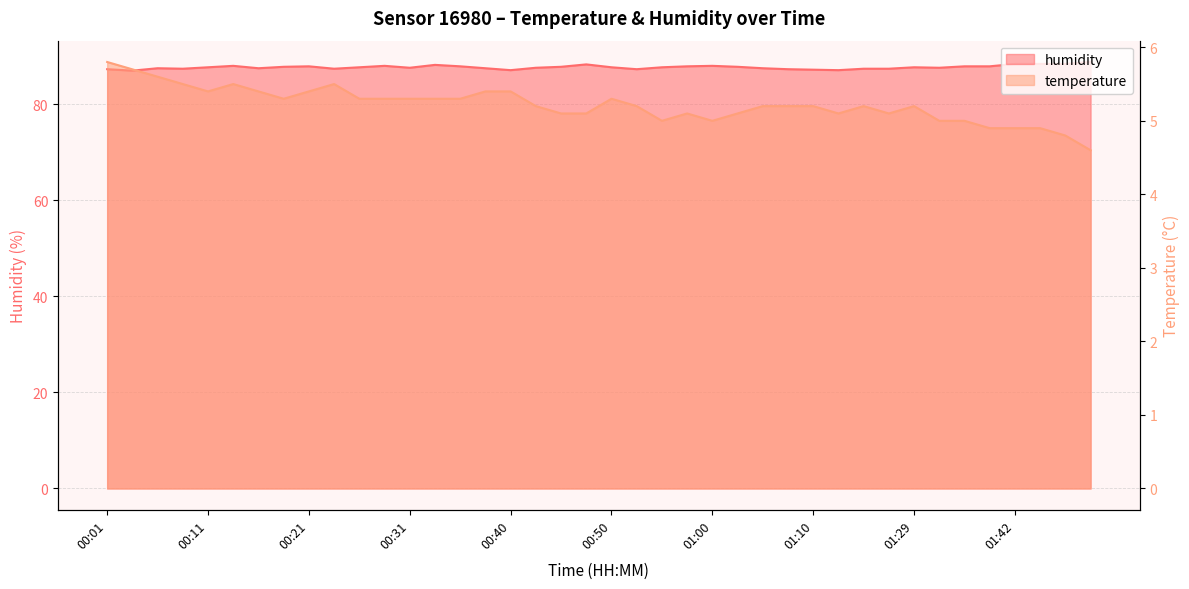

Reading right to left, list all the values displayed in this chart.

temperature: 01:49=4.6	01:47=4.8	01:44=4.9	01:42=4.9	01:39=4.9	01:36=5.0	01:34=5.0	01:29=5.2	01:23=5.1	01:18=5.2	01:15=5.1	01:10=5.2	01:07=5.2	01:05=5.2	01:02=5.1	01:00=5.0	00:57=5.1	00:55=5.0	00:53=5.2	00:50=5.3	00:48=5.1	00:45=5.1	00:43=5.2	00:40=5.4	00:38=5.4	00:36=5.3	00:33=5.3	00:31=5.3	00:28=5.3	00:26=5.3	00:23=5.5	00:21=5.4	00:18=5.3	00:16=5.4	00:14=5.5	00:11=5.4	00:09=5.5	00:06=5.6	00:04=5.7	00:01=5.8
humidity: 01:49=88.8	01:47=88.4	01:44=88.4	01:42=88.4	01:39=87.9	01:36=87.9	01:34=87.6	01:29=87.7	01:23=87.4	01:18=87.4	01:15=87.1	01:10=87.2	01:07=87.3	01:05=87.5	01:02=87.8	01:00=88.0	00:57=87.9	00:55=87.7	00:53=87.3	00:50=87.7	00:48=88.3	00:45=87.8	00:43=87.6	00:40=87.1	00:38=87.5	00:36=87.9	00:33=88.2	00:31=87.6	00:28=88.0	00:26=87.7	00:23=87.4	00:21=87.9	00:18=87.8	00:16=87.5	00:14=88.0	00:11=87.7	00:09=87.4	00:06=87.5	00:04=87.0	00:01=87.3